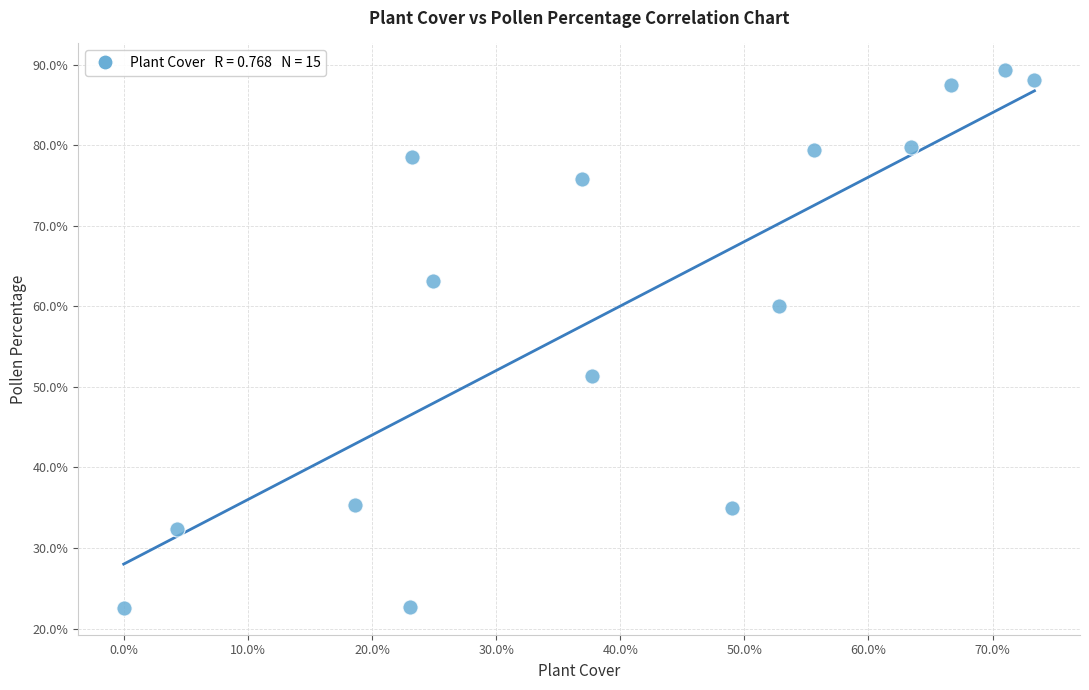

What is the range of X values (max minus min)?

73.4